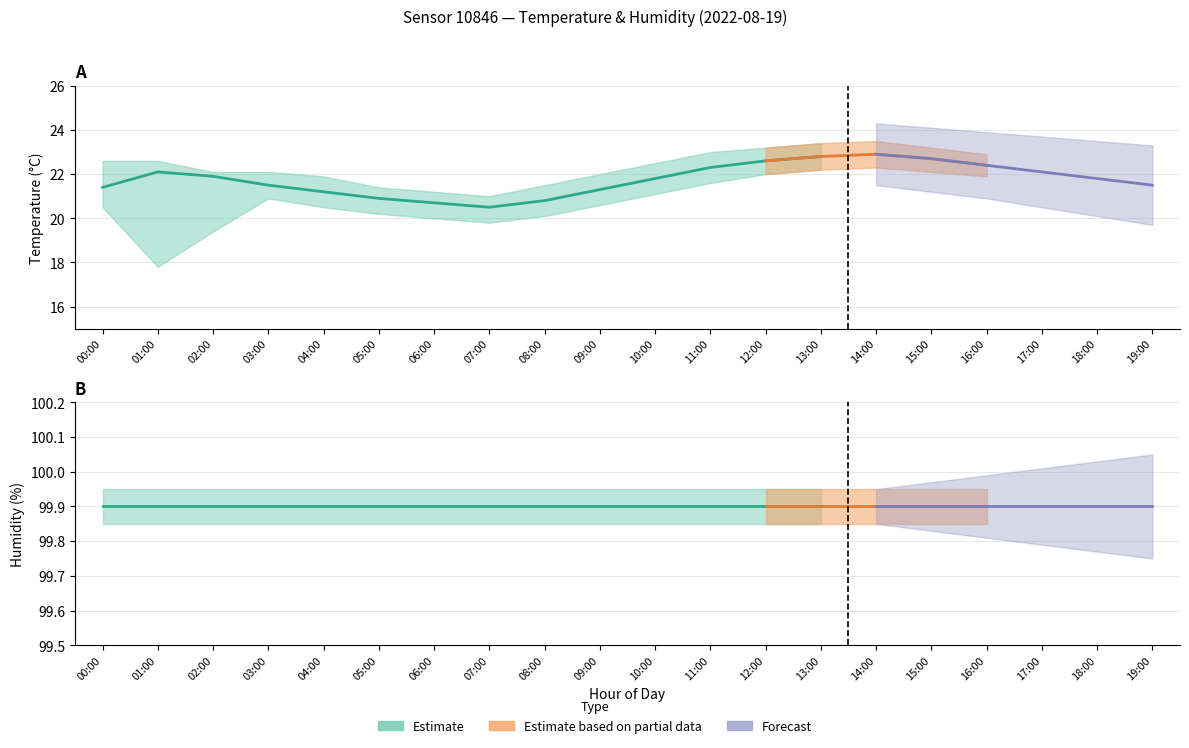

True or false: temperature has a value of 20.8 at 08:00.

True